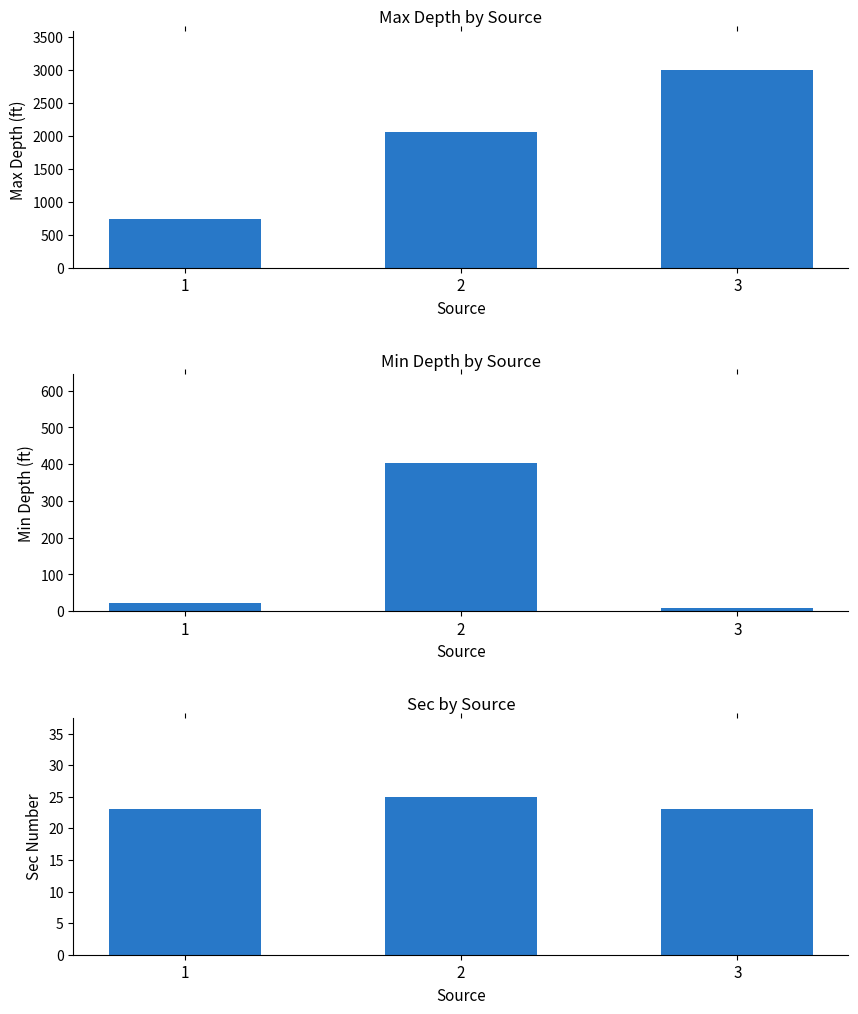

Where is Max Depth nearest to the value 1863?

2